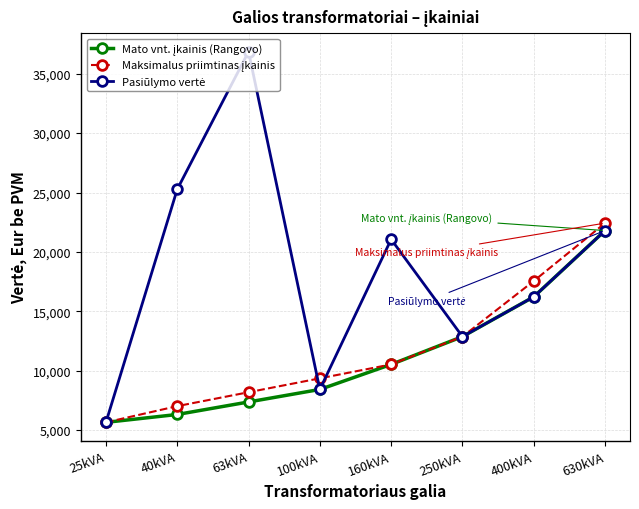

At which category is the sum across all series the highest?

630kVA